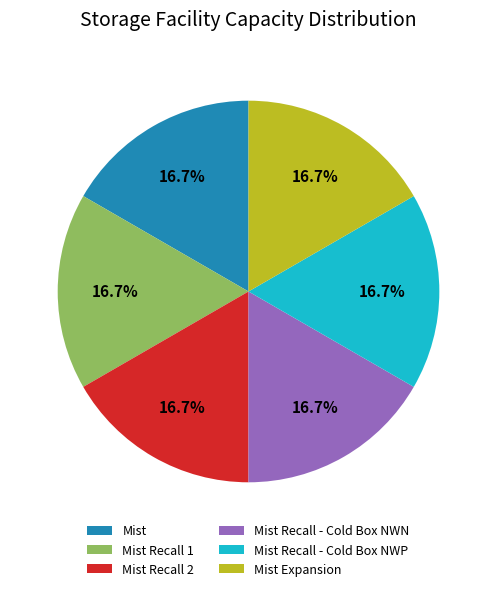

Is there any slice that represents more than half of the pie?

No